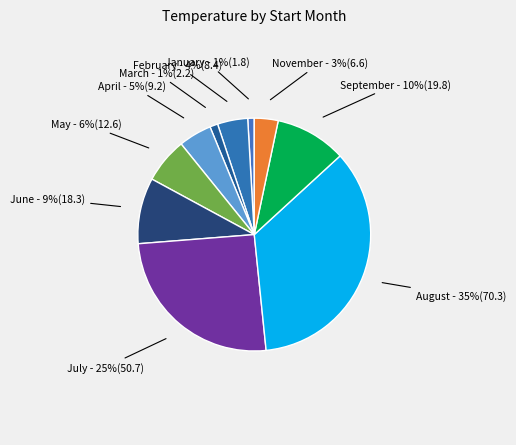

Do February and May together represent more than half of the pie?

No